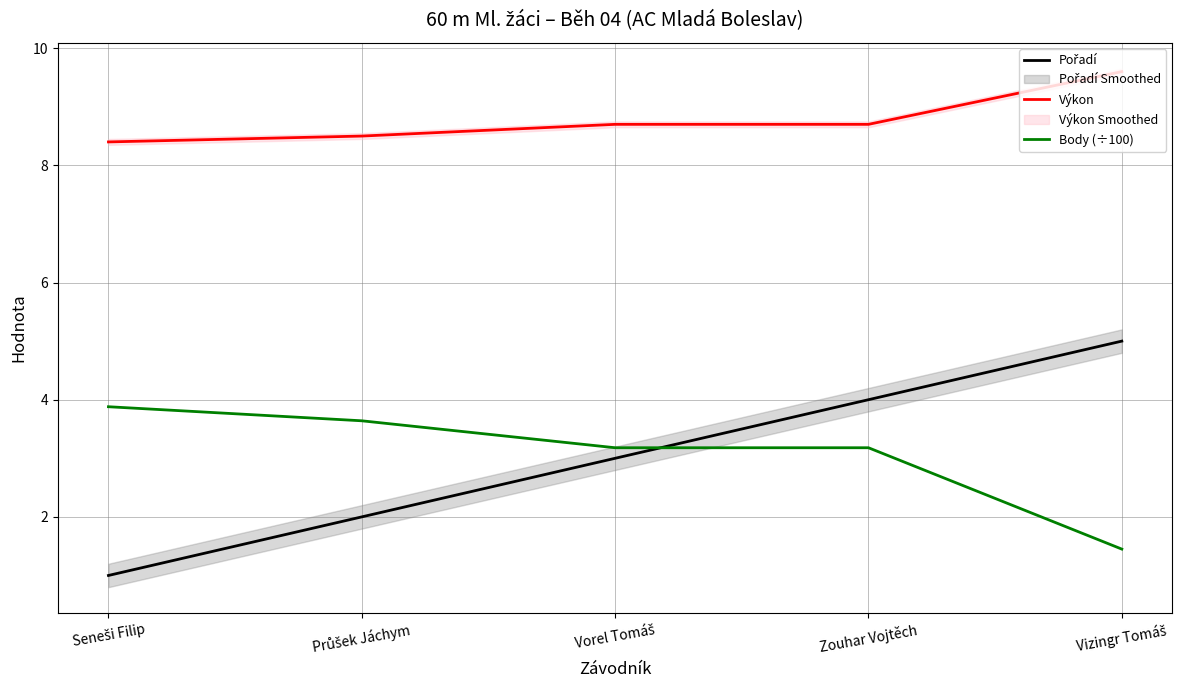

What is the minimum value shown in the chart?

1.0